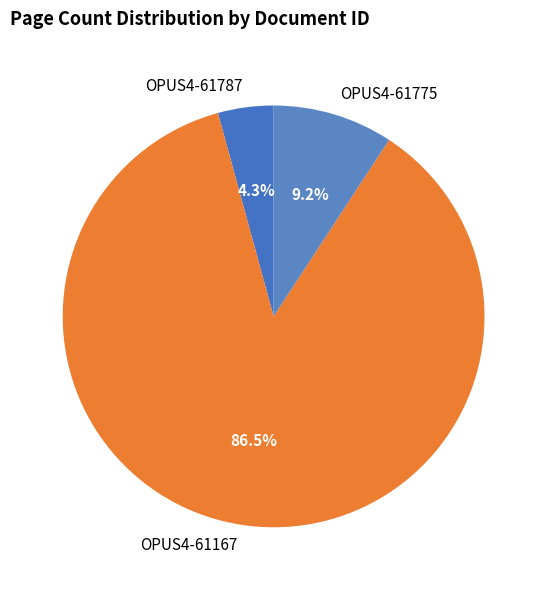

How many slices are in this pie chart?

3